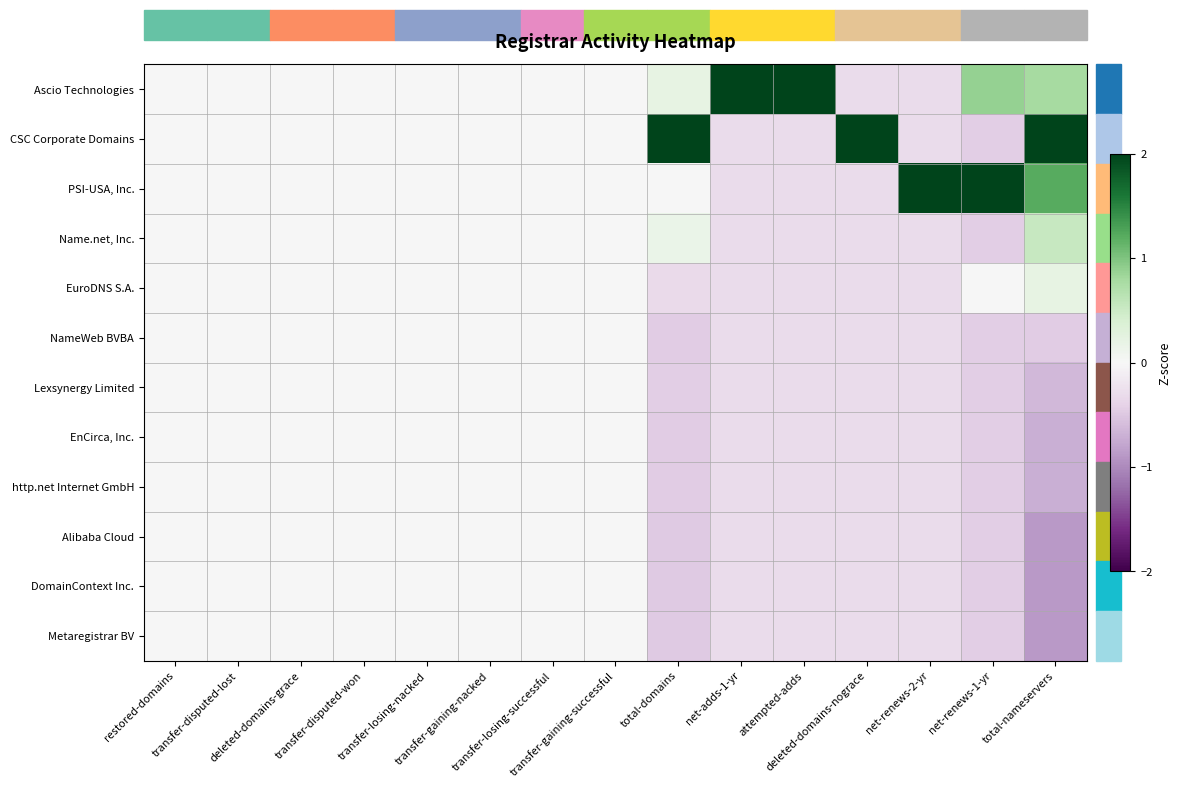

Reading right to left, list all the values displayed in this chart.

Ascio Technologies: total-nameservers=0.8	net-renews-1-yr=0.9	net-renews-2-yr=-0.3	deleted-domains-nograce=-0.3	attempted-adds=3.3	net-adds-1-yr=3.3	total-domains=0.2	transfer-gaining-successful=0.0	transfer-losing-successful=0.0	transfer-gaining-nacked=0.0	transfer-losing-nacked=0.0	transfer-disputed-won=0.0	deleted-domains-grace=0.0	transfer-disputed-lost=0.0	restored-domains=0.0
CSC Corporate Domains: total-nameservers=2.4	net-renews-1-yr=-0.4	net-renews-2-yr=-0.3	deleted-domains-nograce=3.3	attempted-adds=-0.3	net-adds-1-yr=-0.3	total-domains=3.2	transfer-gaining-successful=0.0	transfer-losing-successful=0.0	transfer-gaining-nacked=0.0	transfer-losing-nacked=0.0	transfer-disputed-won=0.0	deleted-domains-grace=0.0	transfer-disputed-lost=0.0	restored-domains=0.0
PSI-USA, Inc.: total-nameservers=1.2	net-renews-1-yr=3.1	net-renews-2-yr=3.3	deleted-domains-nograce=-0.3	attempted-adds=-0.3	net-adds-1-yr=-0.3	total-domains=0.0	transfer-gaining-successful=0.0	transfer-losing-successful=0.0	transfer-gaining-nacked=0.0	transfer-losing-nacked=0.0	transfer-disputed-won=0.0	deleted-domains-grace=0.0	transfer-disputed-lost=0.0	restored-domains=0.0
Name.net, Inc.: total-nameservers=0.5	net-renews-1-yr=-0.4	net-renews-2-yr=-0.3	deleted-domains-nograce=-0.3	attempted-adds=-0.3	net-adds-1-yr=-0.3	total-domains=0.2	transfer-gaining-successful=0.0	transfer-losing-successful=0.0	transfer-gaining-nacked=0.0	transfer-losing-nacked=0.0	transfer-disputed-won=0.0	deleted-domains-grace=0.0	transfer-disputed-lost=0.0	restored-domains=0.0
EuroDNS S.A.: total-nameservers=0.2	net-renews-1-yr=0.0	net-renews-2-yr=-0.3	deleted-domains-nograce=-0.3	attempted-adds=-0.3	net-adds-1-yr=-0.3	total-domains=-0.3	transfer-gaining-successful=0.0	transfer-losing-successful=0.0	transfer-gaining-nacked=0.0	transfer-losing-nacked=0.0	transfer-disputed-won=0.0	deleted-domains-grace=0.0	transfer-disputed-lost=0.0	restored-domains=0.0
NameWeb BVBA: total-nameservers=-0.5	net-renews-1-yr=-0.4	net-renews-2-yr=-0.3	deleted-domains-nograce=-0.3	attempted-adds=-0.3	net-adds-1-yr=-0.3	total-domains=-0.5	transfer-gaining-successful=0.0	transfer-losing-successful=0.0	transfer-gaining-nacked=0.0	transfer-losing-nacked=0.0	transfer-disputed-won=0.0	deleted-domains-grace=0.0	transfer-disputed-lost=0.0	restored-domains=0.0
Lexsynergy Limited: total-nameservers=-0.6	net-renews-1-yr=-0.4	net-renews-2-yr=-0.3	deleted-domains-nograce=-0.3	attempted-adds=-0.3	net-adds-1-yr=-0.3	total-domains=-0.4	transfer-gaining-successful=0.0	transfer-losing-successful=0.0	transfer-gaining-nacked=0.0	transfer-losing-nacked=0.0	transfer-disputed-won=0.0	deleted-domains-grace=0.0	transfer-disputed-lost=0.0	restored-domains=0.0
EnCirca, Inc.: total-nameservers=-0.7	net-renews-1-yr=-0.4	net-renews-2-yr=-0.3	deleted-domains-nograce=-0.3	attempted-adds=-0.3	net-adds-1-yr=-0.3	total-domains=-0.5	transfer-gaining-successful=0.0	transfer-losing-successful=0.0	transfer-gaining-nacked=0.0	transfer-losing-nacked=0.0	transfer-disputed-won=0.0	deleted-domains-grace=0.0	transfer-disputed-lost=0.0	restored-domains=0.0
http.net Internet GmbH: total-nameservers=-0.7	net-renews-1-yr=-0.4	net-renews-2-yr=-0.3	deleted-domains-nograce=-0.3	attempted-adds=-0.3	net-adds-1-yr=-0.3	total-domains=-0.5	transfer-gaining-successful=0.0	transfer-losing-successful=0.0	transfer-gaining-nacked=0.0	transfer-losing-nacked=0.0	transfer-disputed-won=0.0	deleted-domains-grace=0.0	transfer-disputed-lost=0.0	restored-domains=0.0
Alibaba Cloud: total-nameservers=-0.9	net-renews-1-yr=-0.4	net-renews-2-yr=-0.3	deleted-domains-nograce=-0.3	attempted-adds=-0.3	net-adds-1-yr=-0.3	total-domains=-0.5	transfer-gaining-successful=0.0	transfer-losing-successful=0.0	transfer-gaining-nacked=0.0	transfer-losing-nacked=0.0	transfer-disputed-won=0.0	deleted-domains-grace=0.0	transfer-disputed-lost=0.0	restored-domains=0.0
DomainContext Inc.: total-nameservers=-0.9	net-renews-1-yr=-0.4	net-renews-2-yr=-0.3	deleted-domains-nograce=-0.3	attempted-adds=-0.3	net-adds-1-yr=-0.3	total-domains=-0.5	transfer-gaining-successful=0.0	transfer-losing-successful=0.0	transfer-gaining-nacked=0.0	transfer-losing-nacked=0.0	transfer-disputed-won=0.0	deleted-domains-grace=0.0	transfer-disputed-lost=0.0	restored-domains=0.0
Metaregistrar BV: total-nameservers=-0.9	net-renews-1-yr=-0.4	net-renews-2-yr=-0.3	deleted-domains-nograce=-0.3	attempted-adds=-0.3	net-adds-1-yr=-0.3	total-domains=-0.5	transfer-gaining-successful=0.0	transfer-losing-successful=0.0	transfer-gaining-nacked=0.0	transfer-losing-nacked=0.0	transfer-disputed-won=0.0	deleted-domains-grace=0.0	transfer-disputed-lost=0.0	restored-domains=0.0